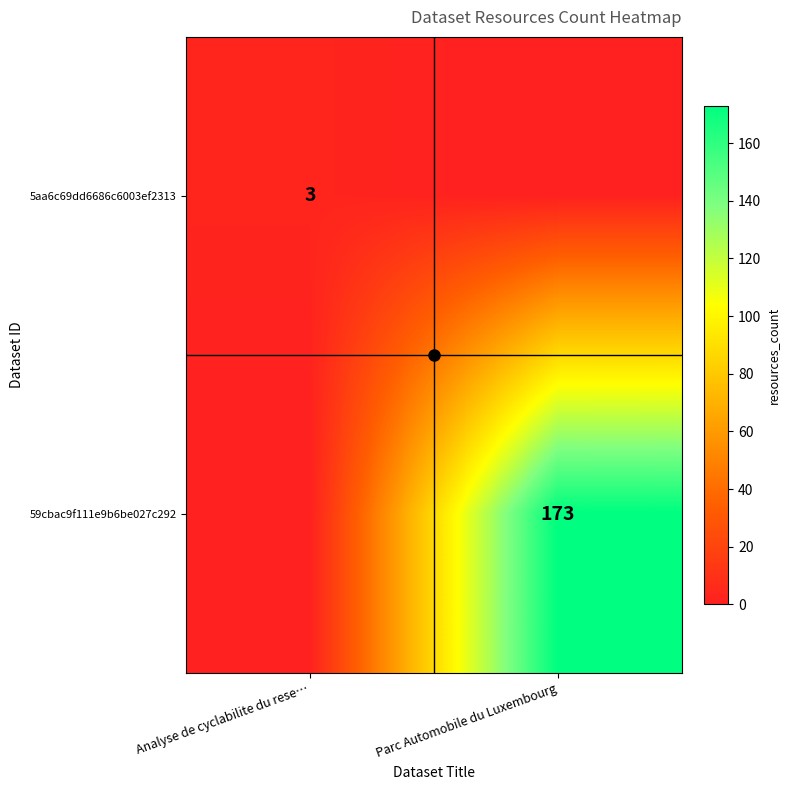

The value of 59cbac9f111e9b6be027c292 at Parc Automobile du Luxembourg is 173. True or false?

True